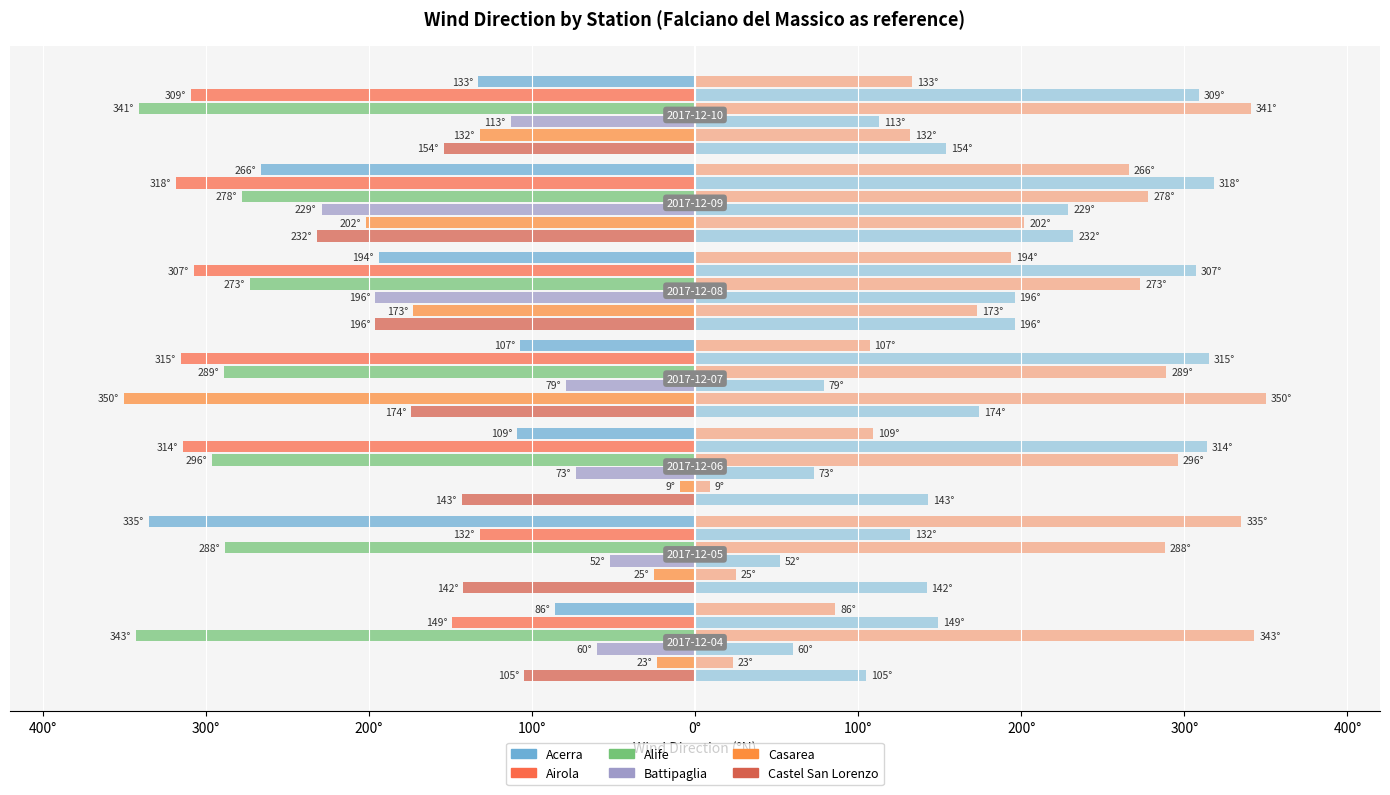

Rank the series at 0° from lowest to highest value.

Airola, Alife, Acerra, Castel San Lorenzo, Battipaglia, Casarea